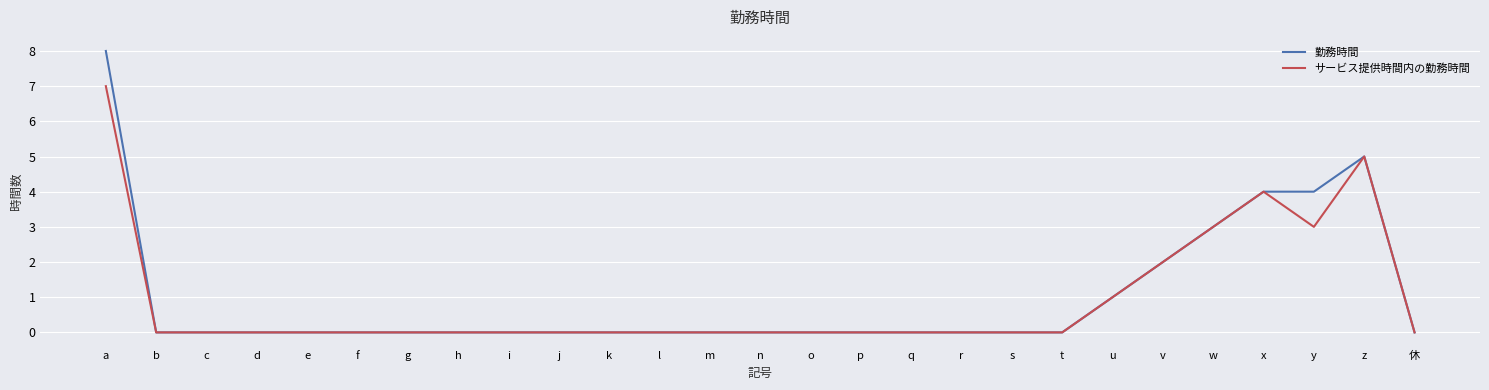

At which label does サービス提供時間内の勤務時間 reach its peak?

a